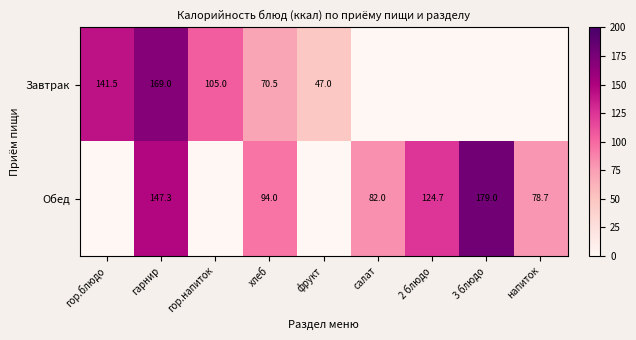

The Обед series shows 250.9 at гарнир. True or false?

False